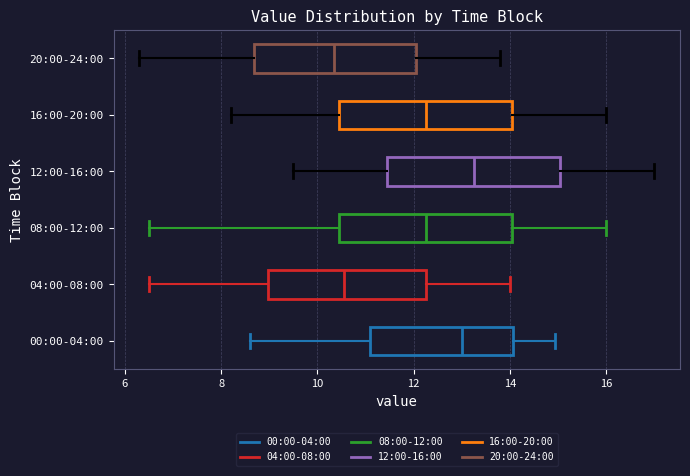

Where is the right edge of the box for 20:00-24:00 on the x-axis? The values are not printed on the chart, so give them approximately, as read against the axis.

12.0